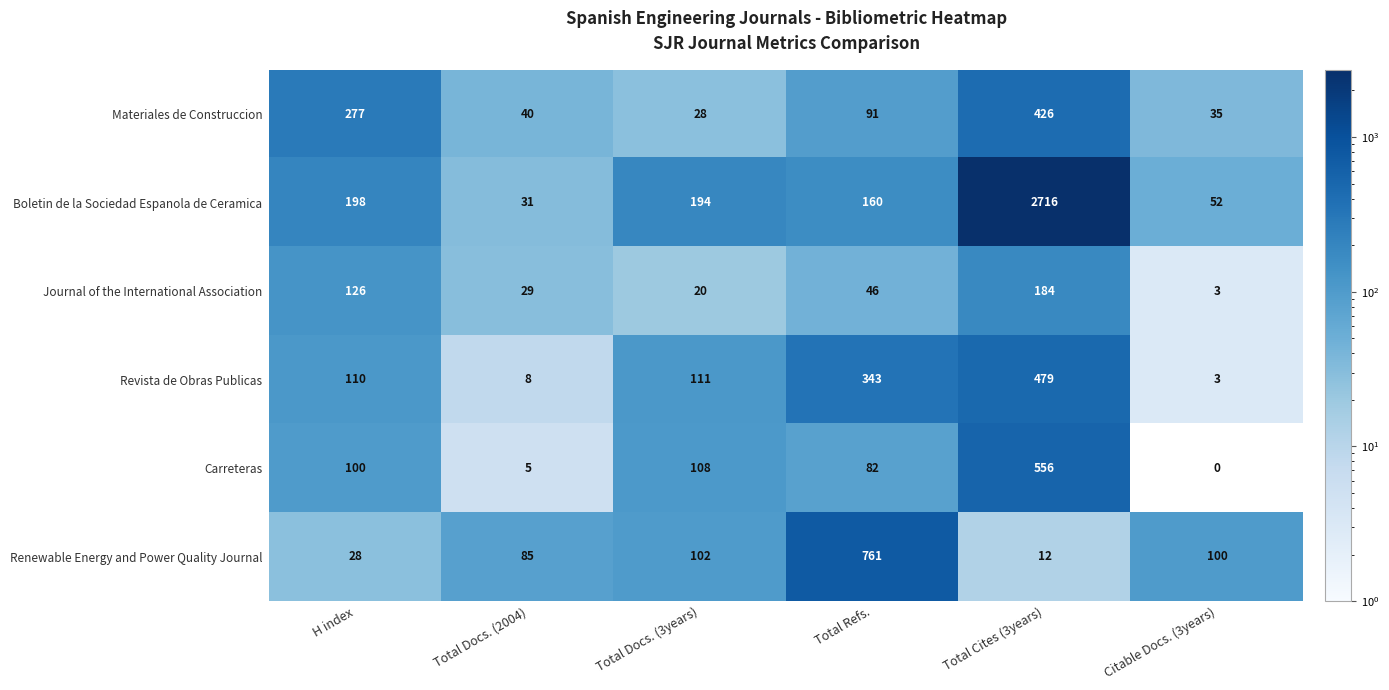

What is the difference between the highest and lowest values at Total Docs. (3years)?

174